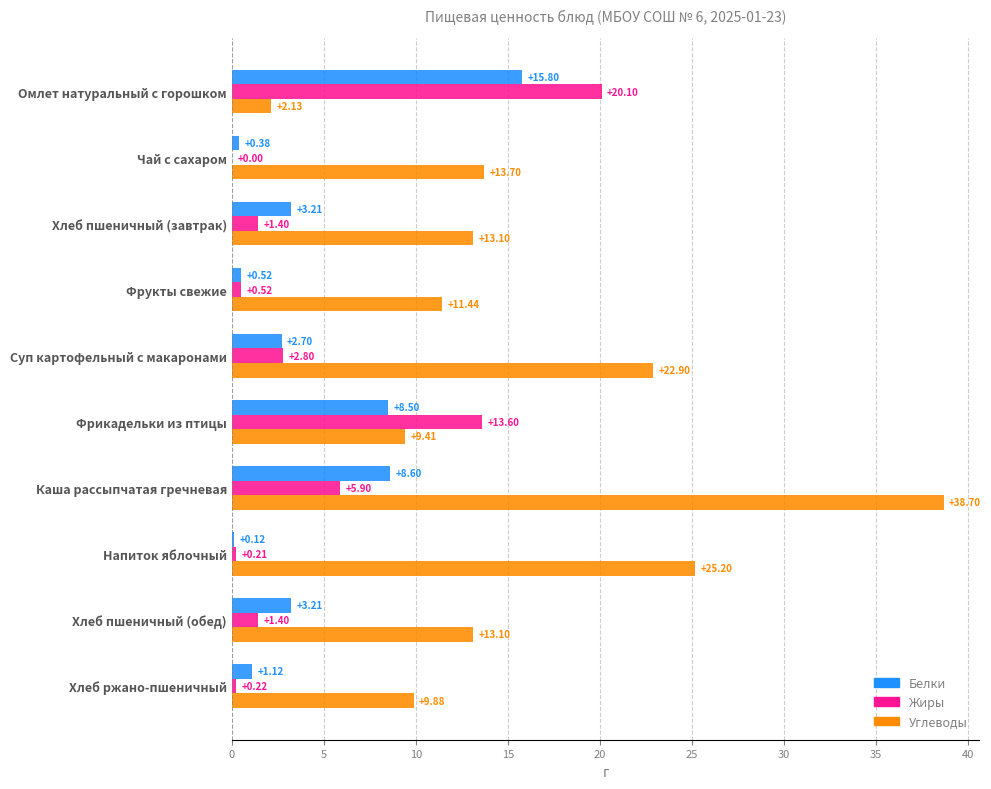

What is the total value across all series at Суп картофельный с макаронами?

28.4